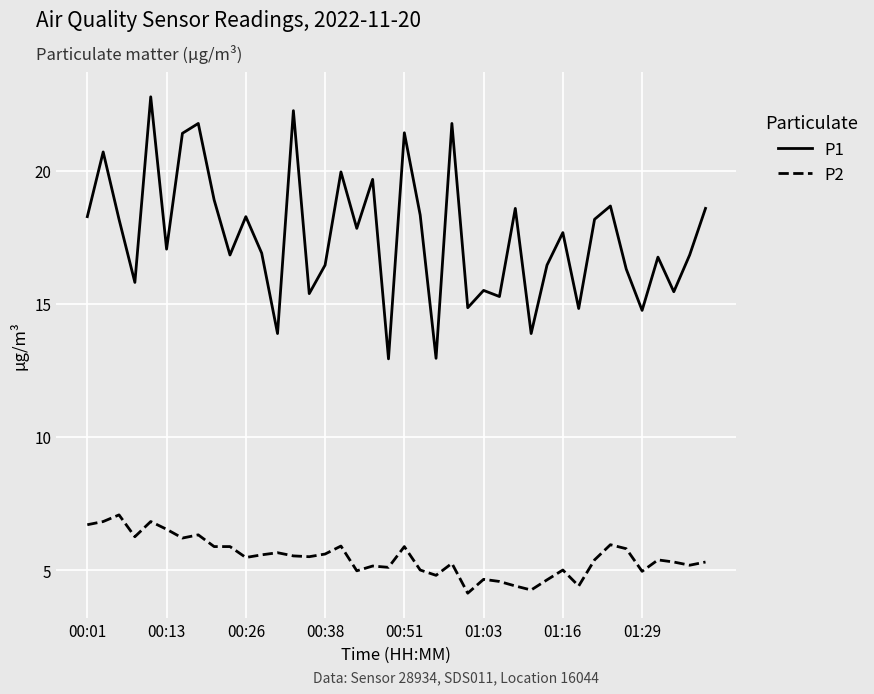

List the series in order of their overall mean, lowest first.

P2, P1